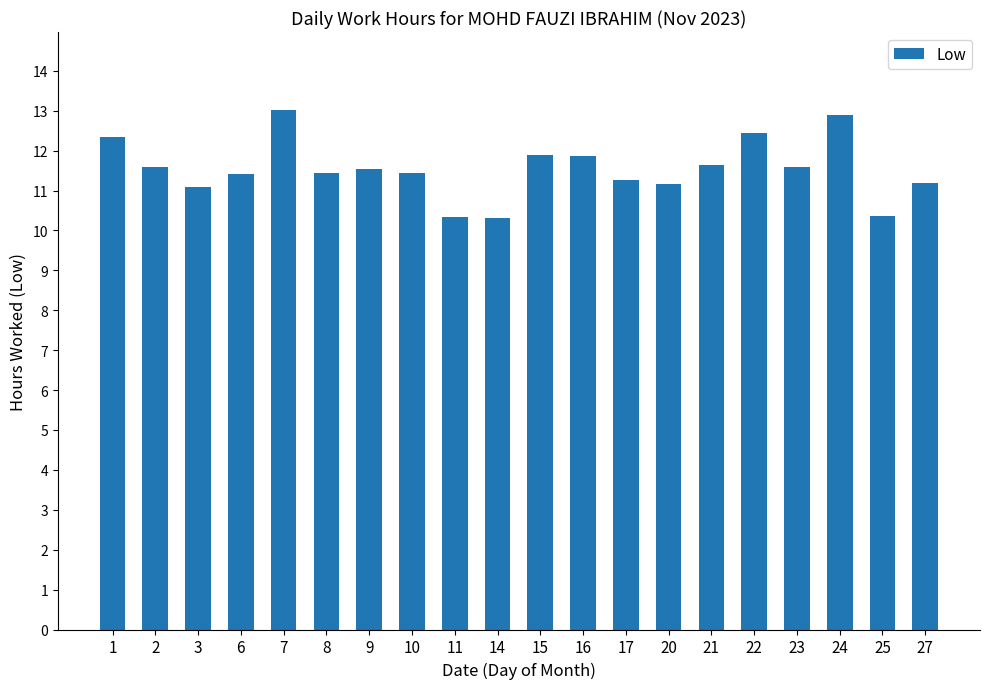

What is the difference between the maximum and second lowest values?

2.7